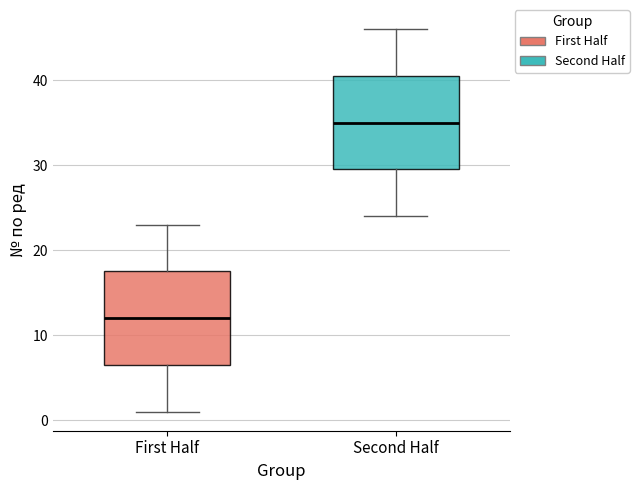

Where is the upper edge of the box for Second Half on the y-axis? The values are not printed on the chart, so give them approximately, as read against the axis.

41